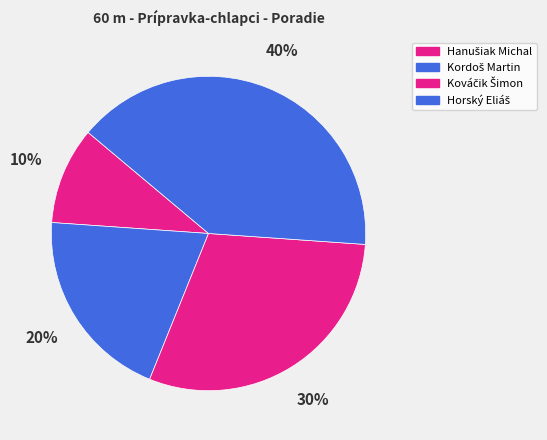

To the nearest percent, what is the average slice percentage?

25%